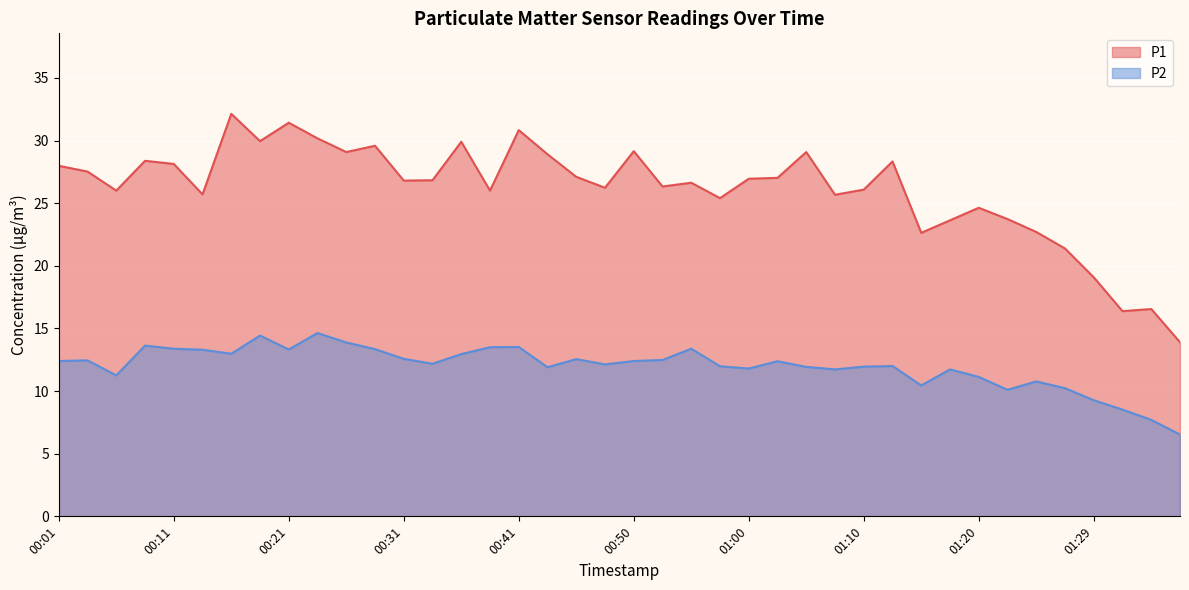

Rank the series by their maximum value, from highest to lowest.

P1, P2